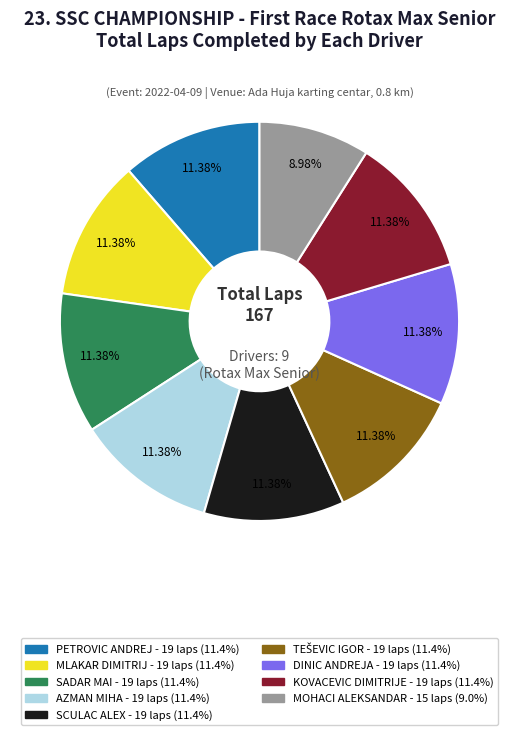

Is there any slice that represents more than half of the pie?

No